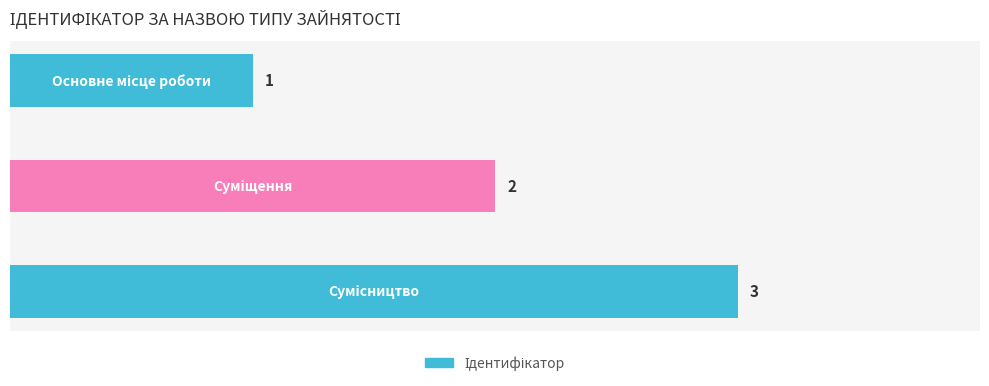

How many values are between 1 and 3?

3